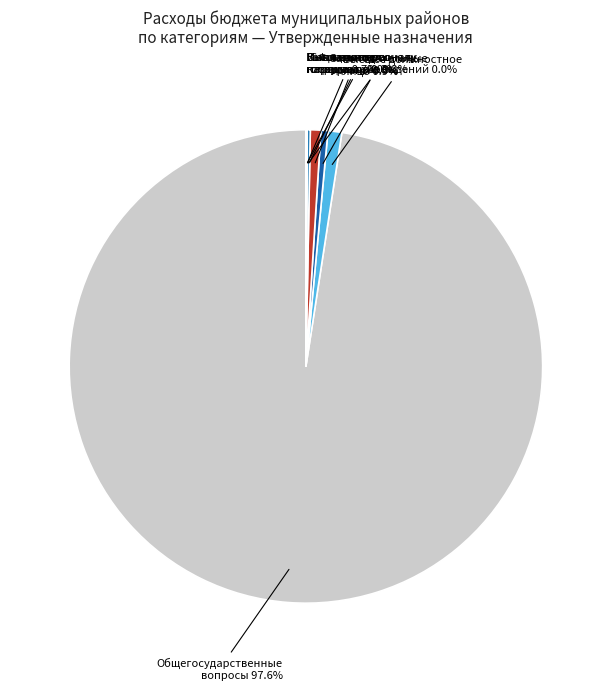

Which category has the biggest portion of the pie?

Общегосударственные вопросы